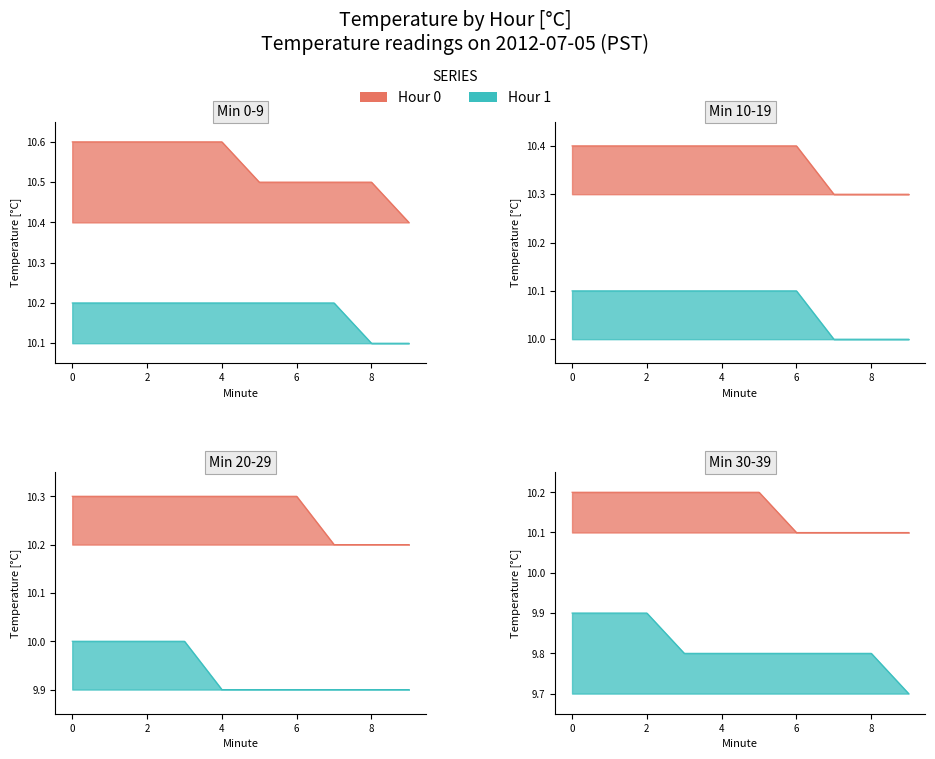

Between 1 and 6, which series saw the biggest shift?

Hour 0